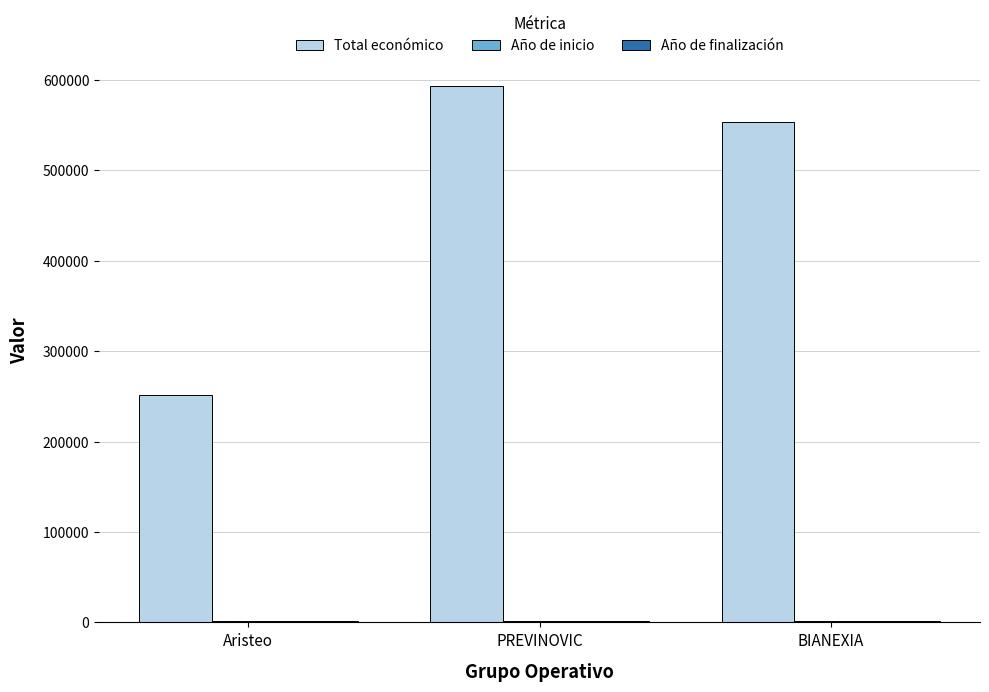

At which label is Total económico closest to 422688?

BIANEXIA